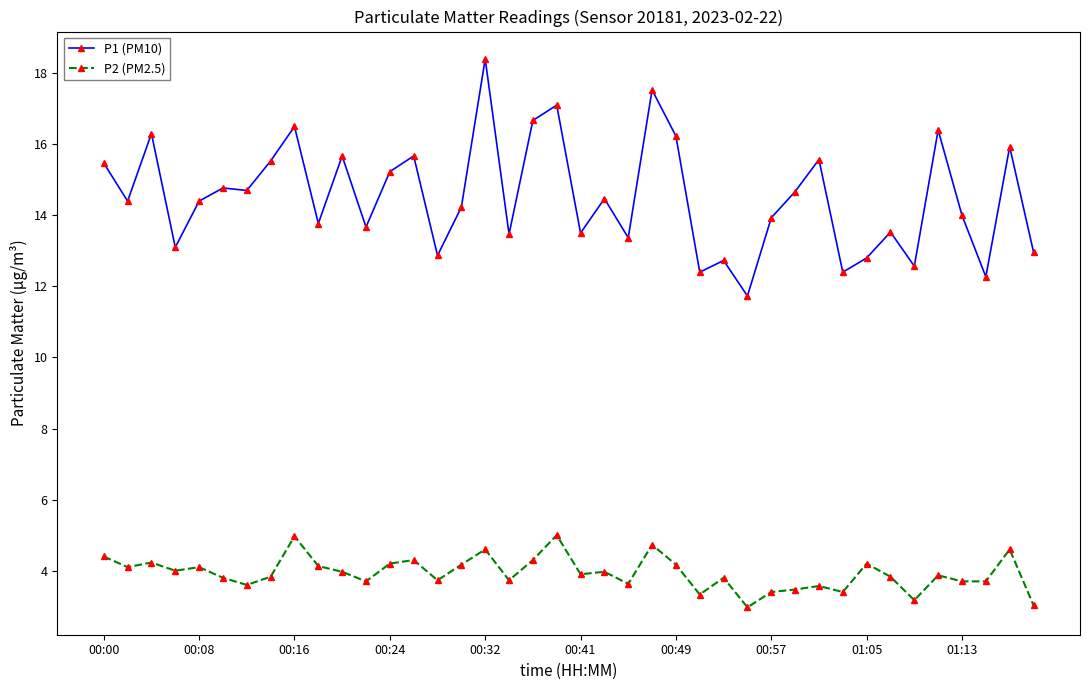

What is the lowest value of the P1 (PM10) series?

11.7